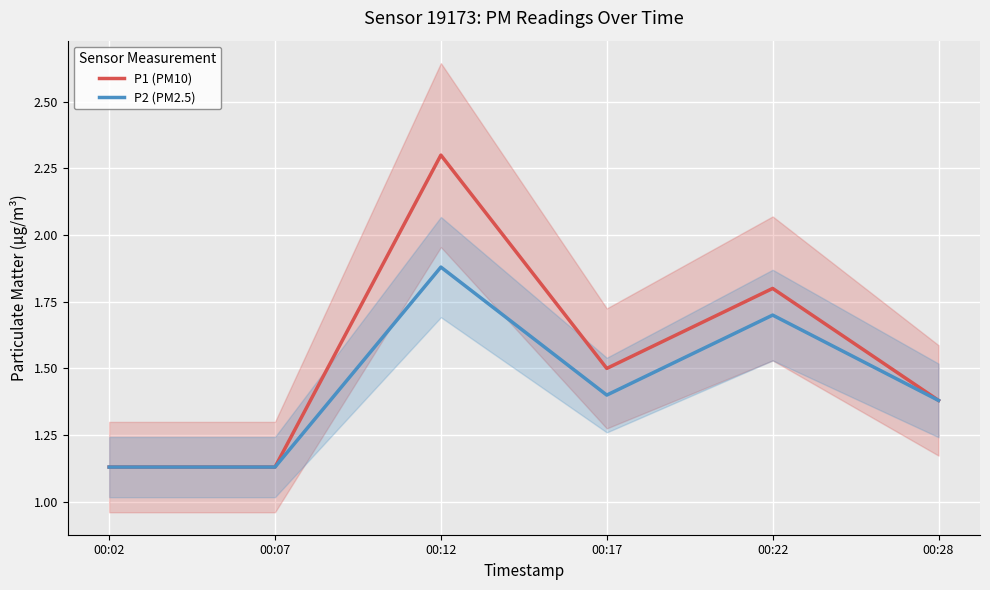

In P2 (PM2.5), how many points are higher than both neighbors (excluding endpoints)?

2